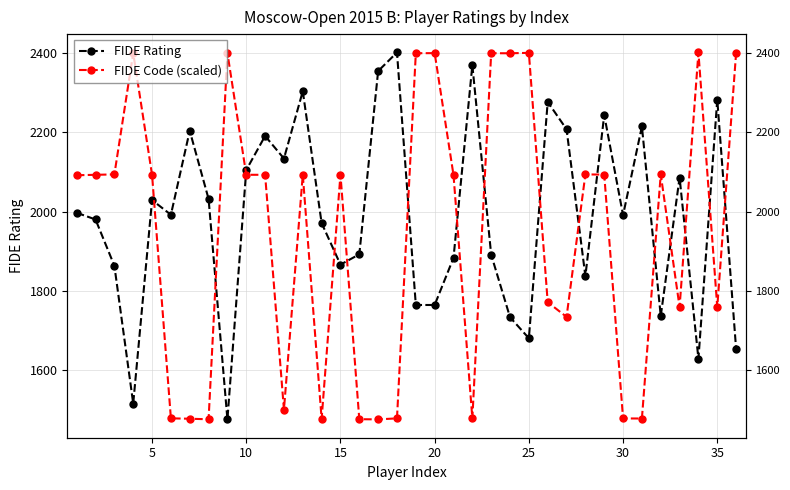

In FIDE Rating, how many points are higher than both neighbors (excluding endpoints)?

11